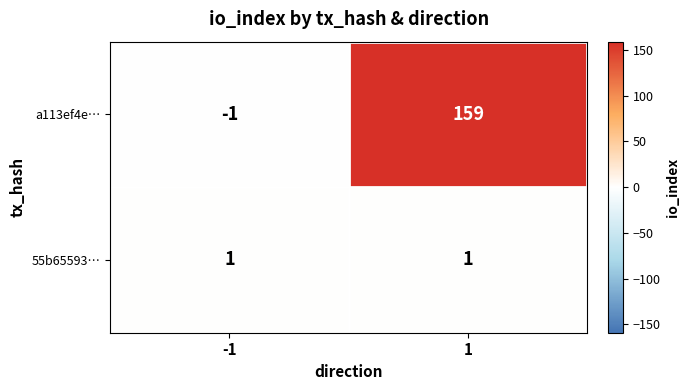

How many data points does each series have?

2